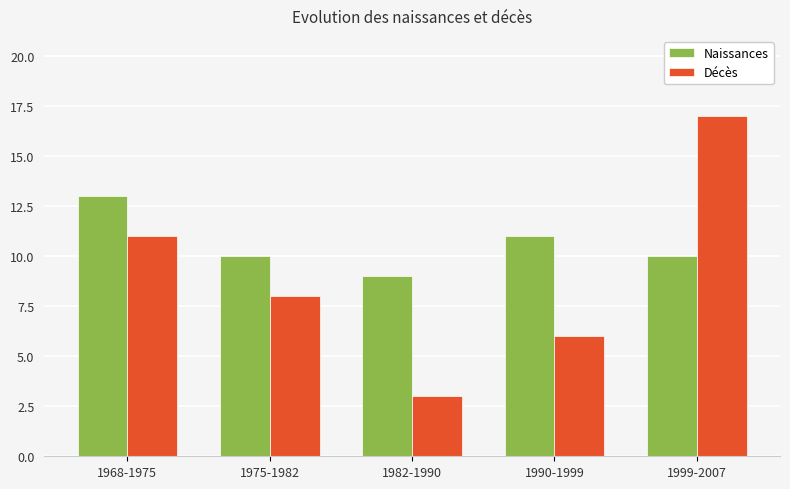

Between 1982-1990 and 1990-1999, which series saw the biggest shift?

Décès